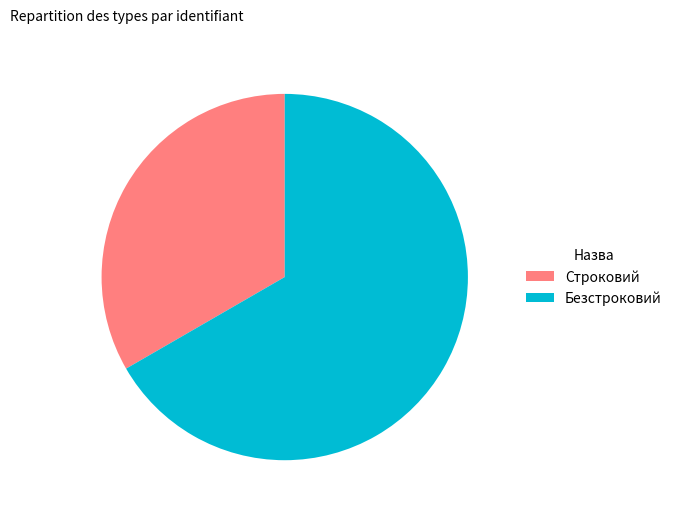

Rank the categories by value from lowest to highest.

Строковий, Безстроковий